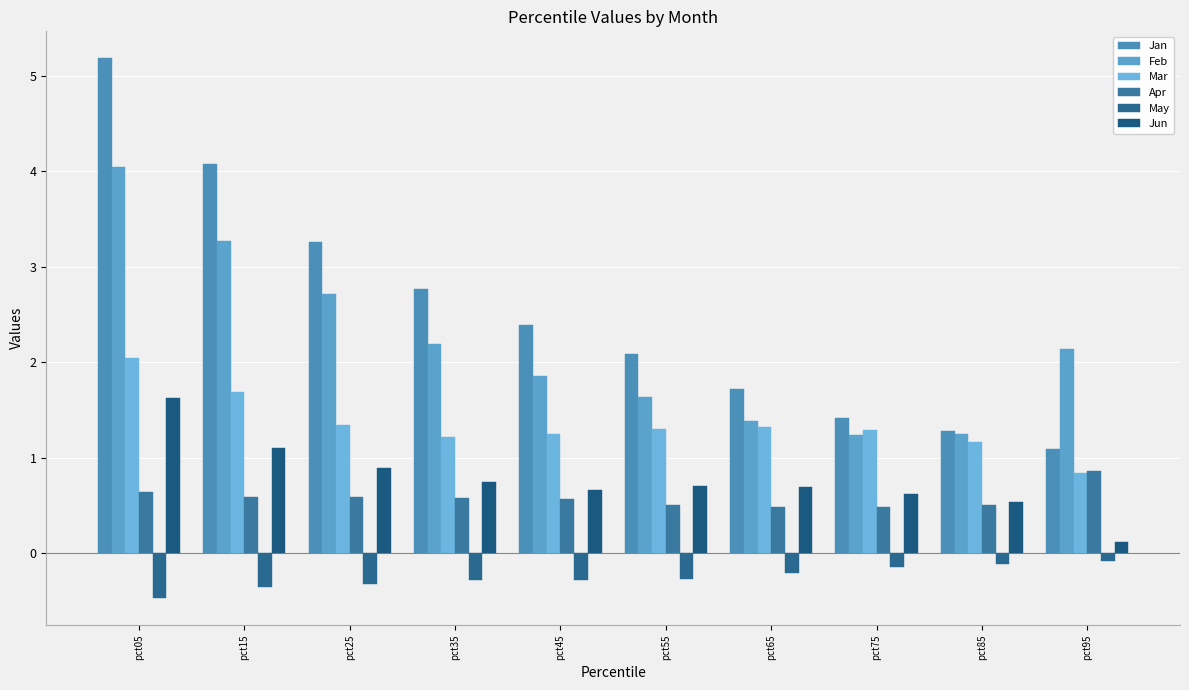

What is the difference between the highest and lowest values at pct85?

1.4